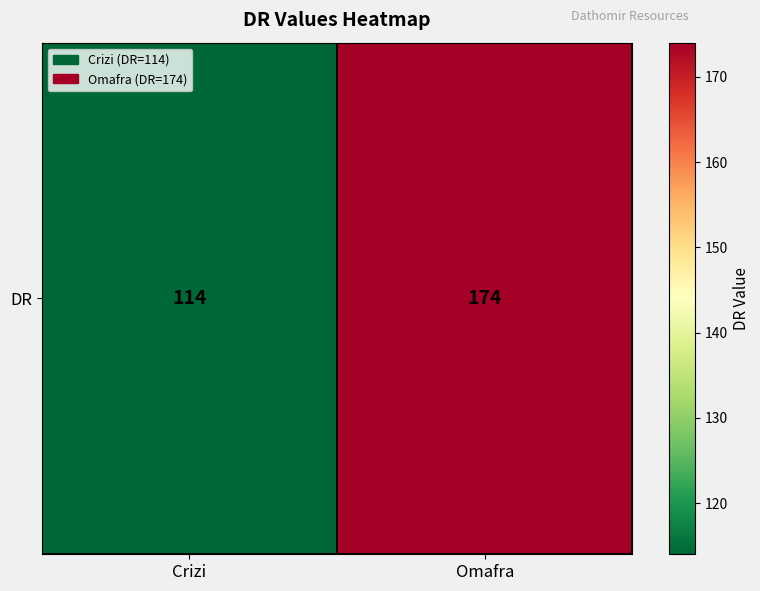

What is the sum of the values at Omafra and Crizi?

288